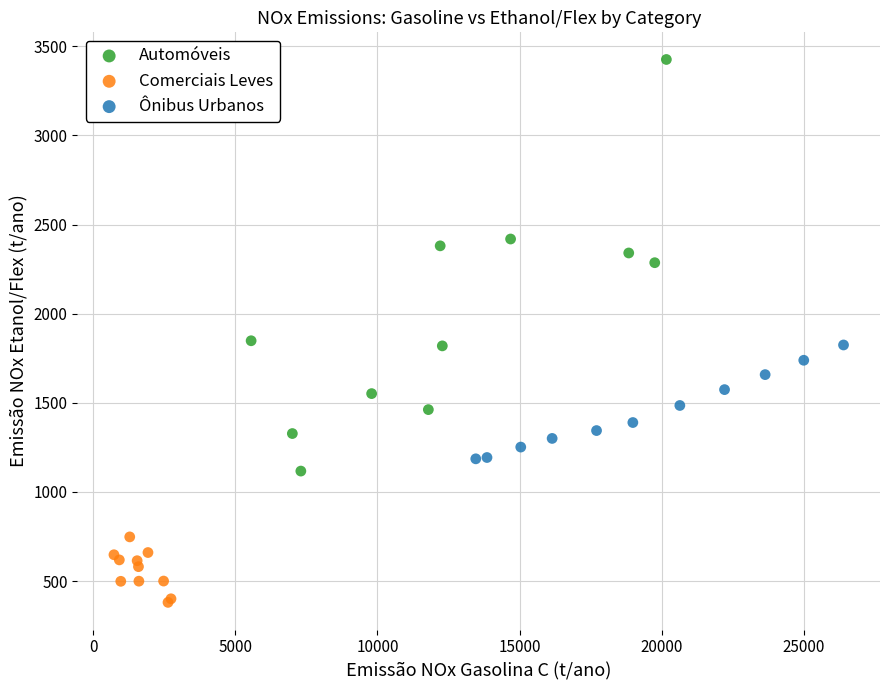

Which series contains the lowest Y value?

Comerciais Leves